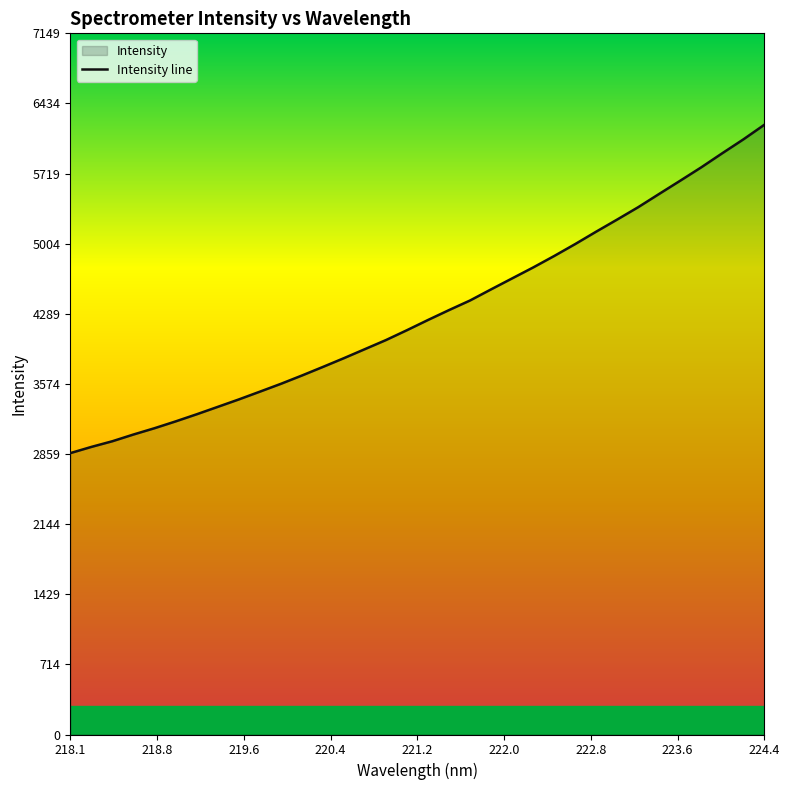

True or false: there are more than 1 points higher than both neighbors.

False